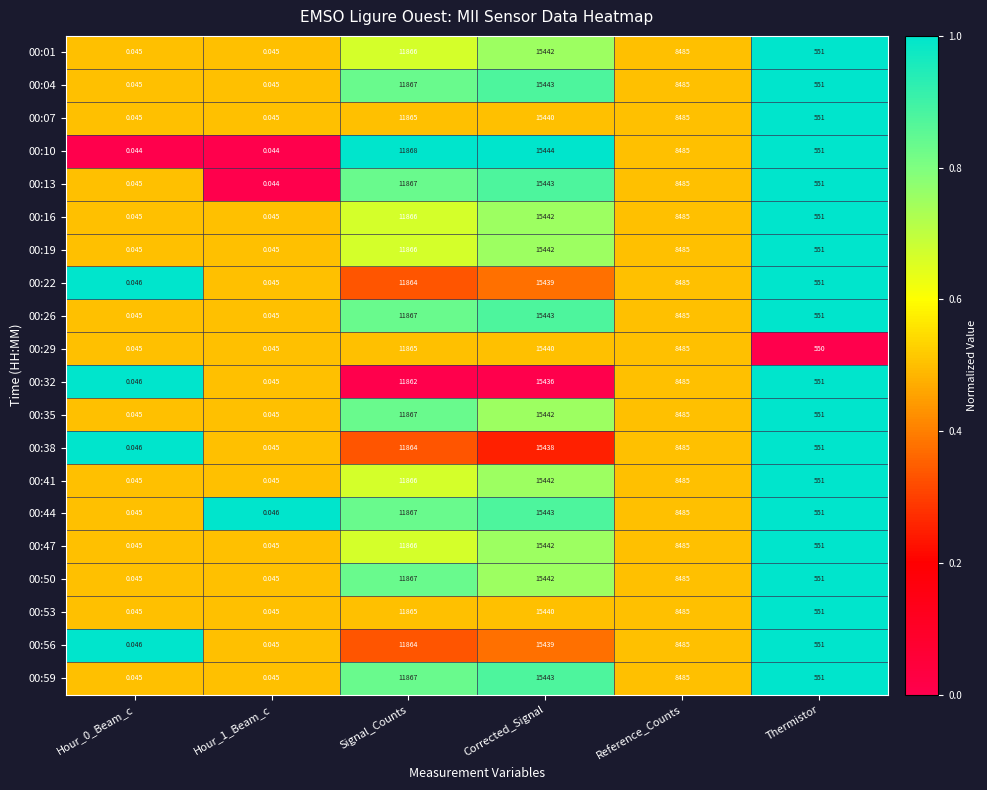

Which series changed the most between Hour_0_Beam_c and Thermistor?

00:10